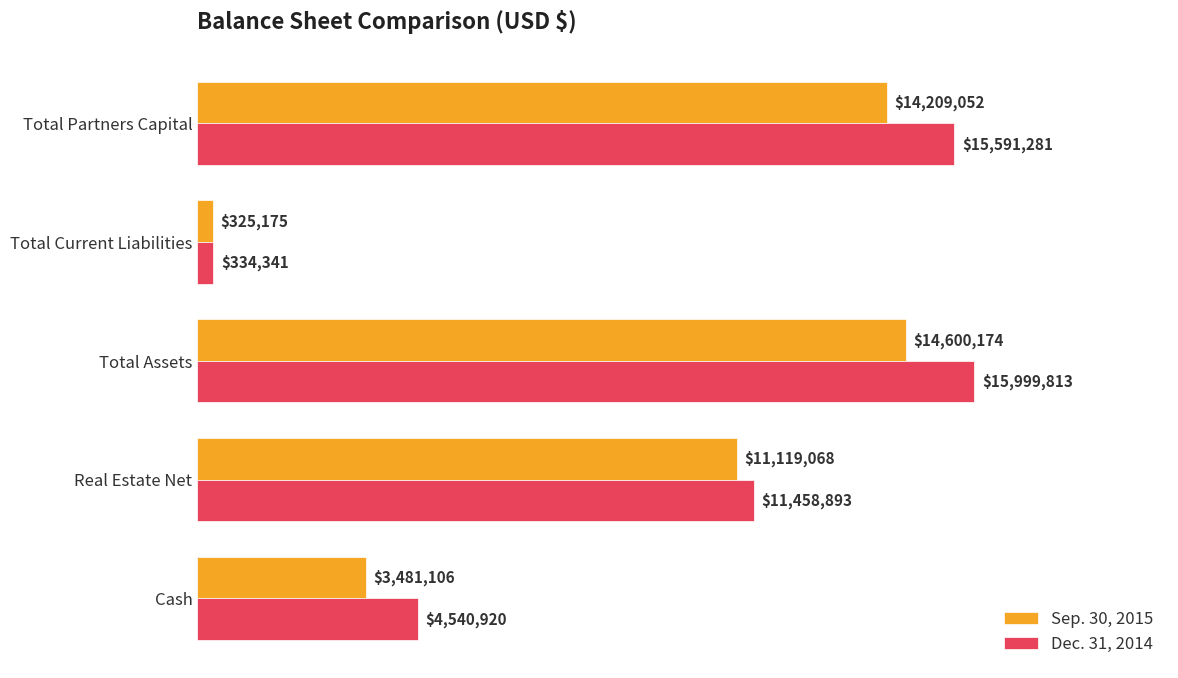

What is the greatest value displayed?

15999813